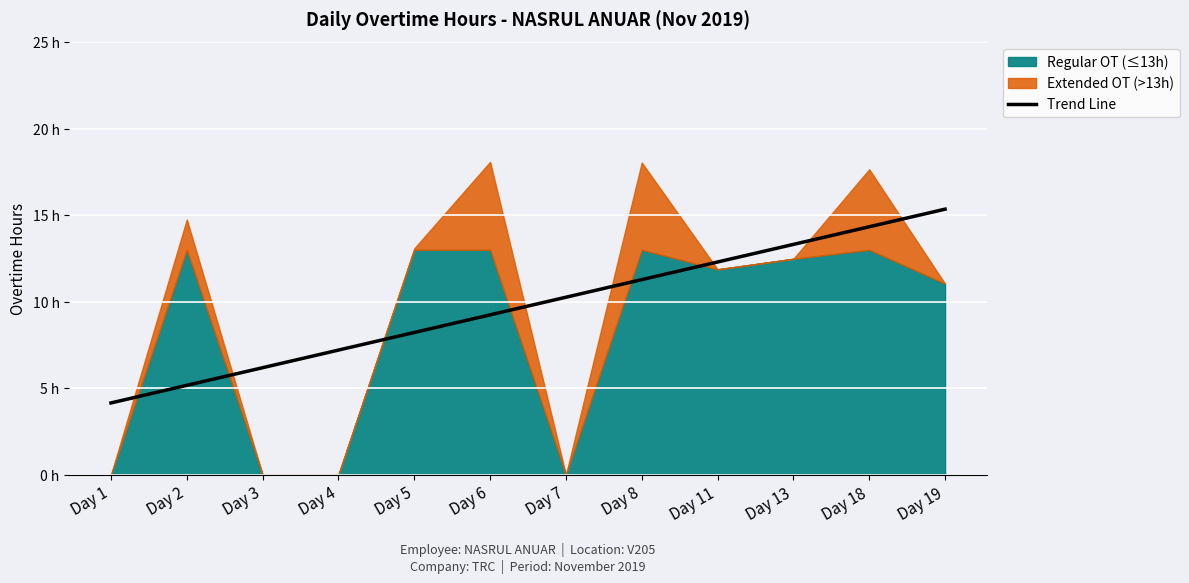

What is the change in value from Day 11 to Day 13?

+1.0